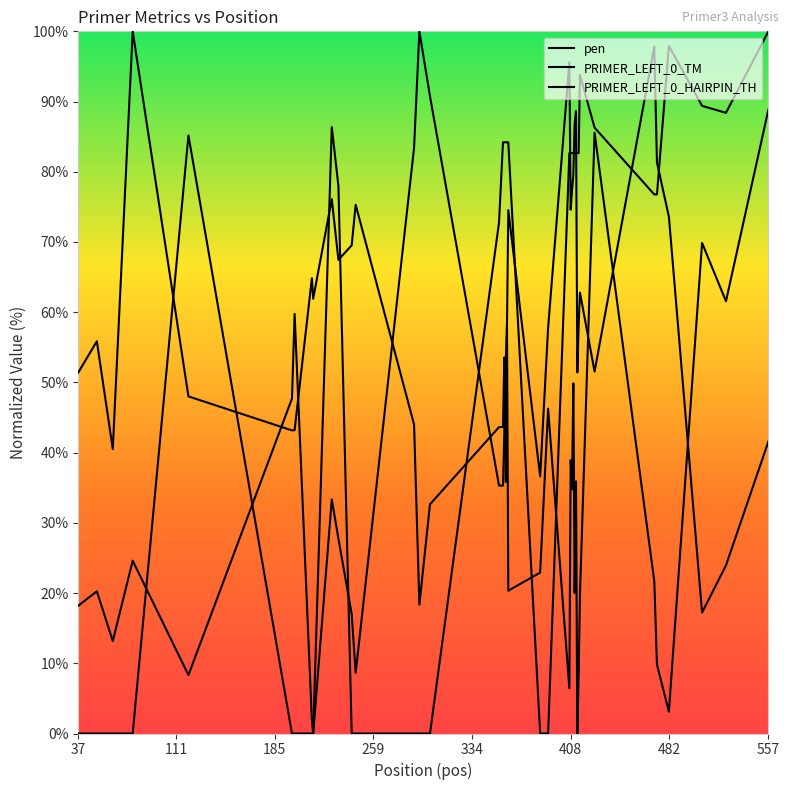

List the series in order of their overall mean, highest first.

PRIMER_LEFT_0_HAIRPIN_TH, pen, PRIMER_LEFT_0_TM